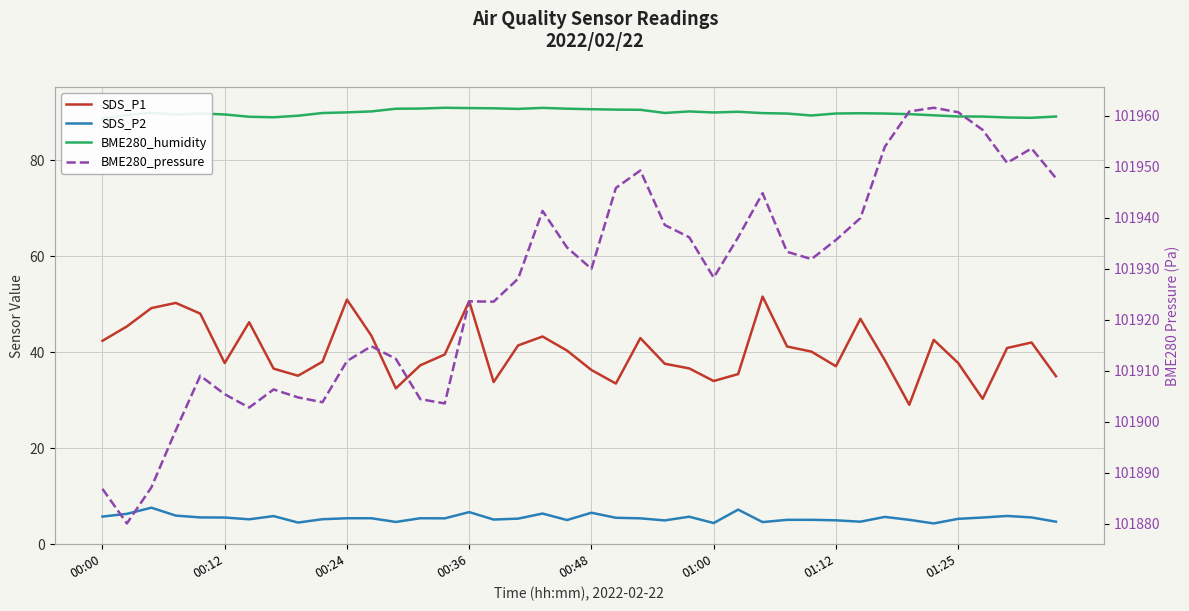

What is the value of the SDS_P2 point at the 18th from the left?

5.3